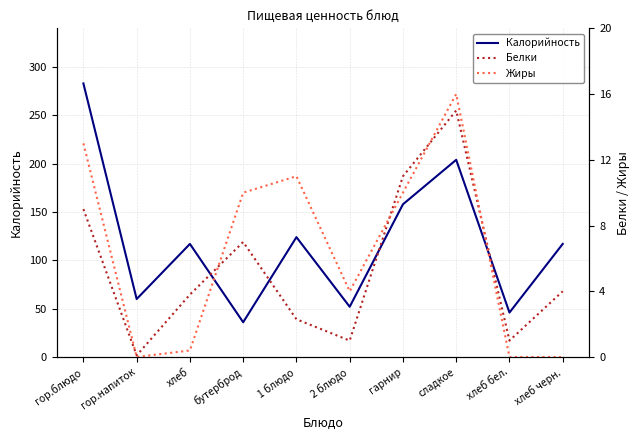

What are all the series names shown in the legend?

Калорийность, Белки, Жиры